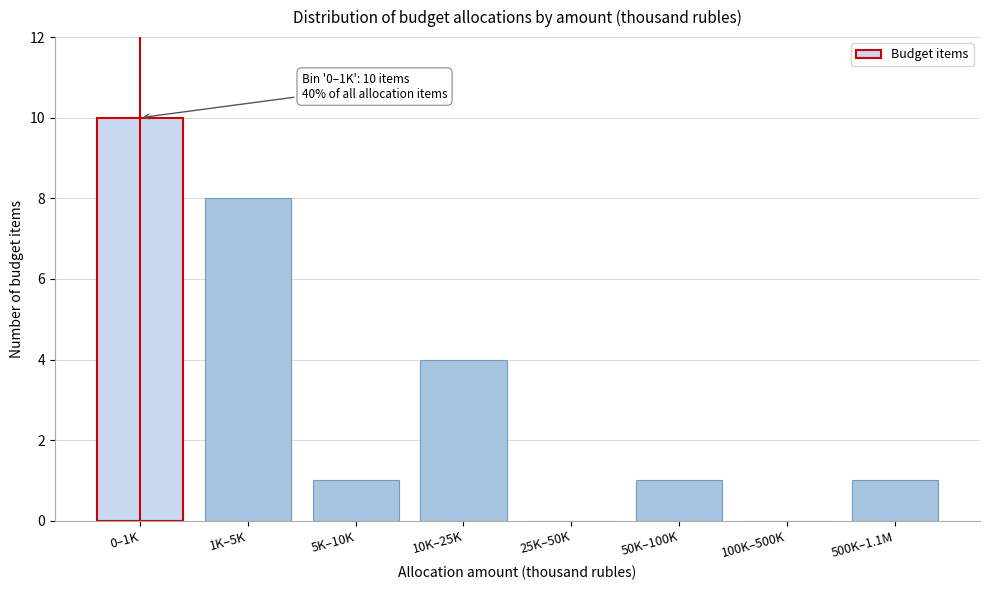

Reading right to left, list all the values displayed in this chart.

500K–1.1M=1	100K–500K=0	50K–100K=1	25K–50K=0	10K–25K=4	5K–10K=1	1K–5K=8	0–1K=10